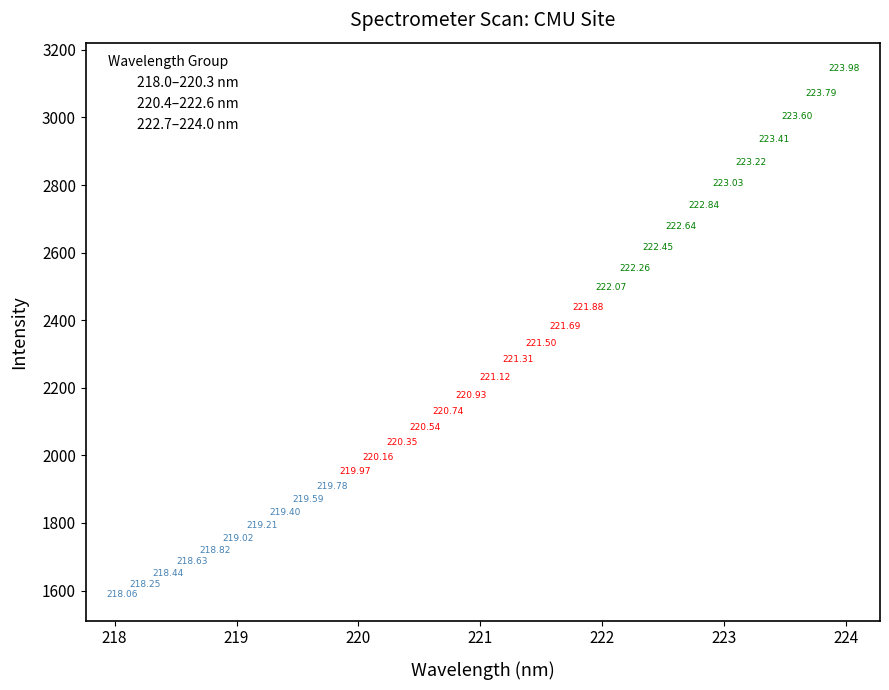

Which series contains the lowest Y value?

218.0–220.3 nm